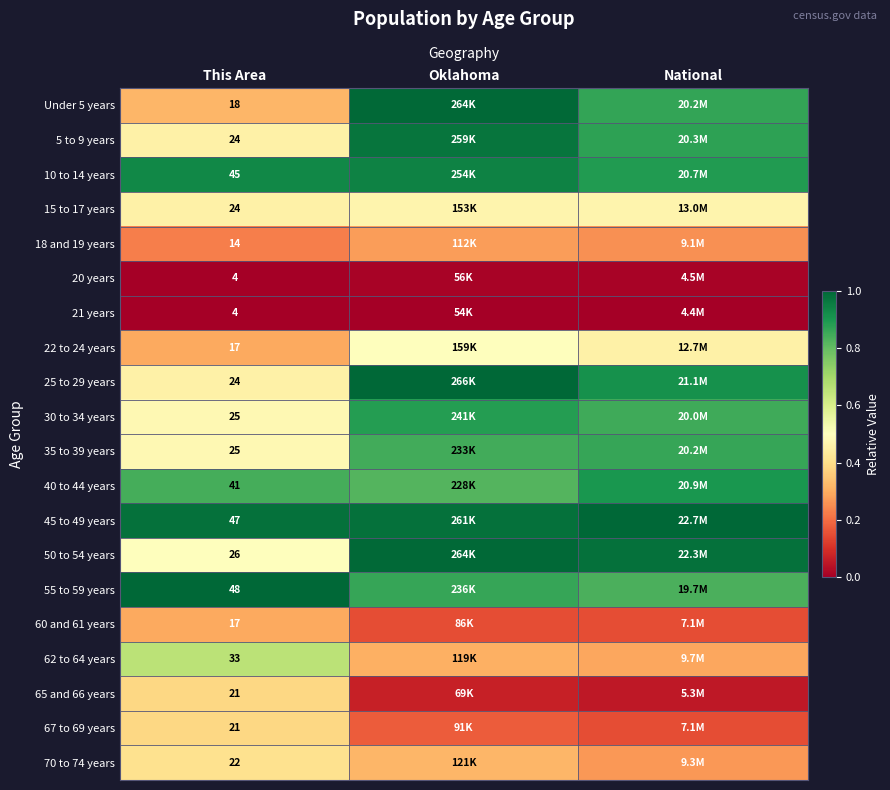

The 30 to 34 years series shows 0.3 at National. True or false?

False